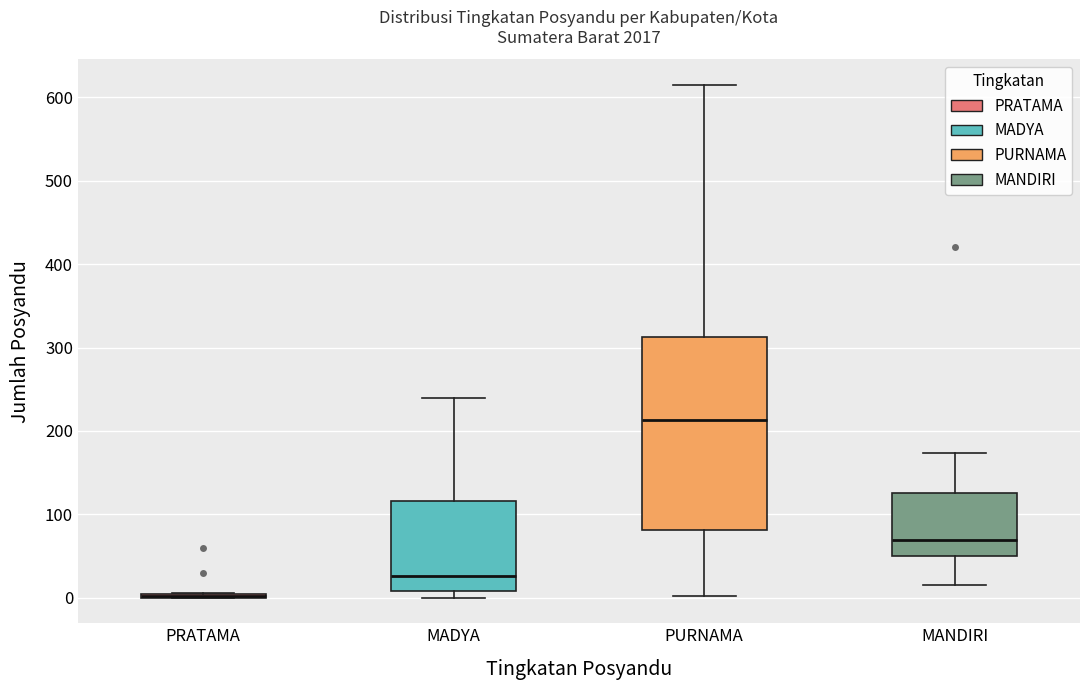

Reading left to right, transcribe this box plot: for each box, give where its median line is, the range the box spans, and where its two whiskers end, as read against the y-axis. The values are not printed on the chart, so give them approximately, as read against the axis.

PRATAMA: box collapsed to a line at 0, whiskers 0 to 10
MADYA: median 30, box 10 to 120, whiskers 0 to 240
PURNAMA: median 210, box 80 to 310, whiskers 0 to 620
MANDIRI: median 70, box 50 to 130, whiskers 20 to 170